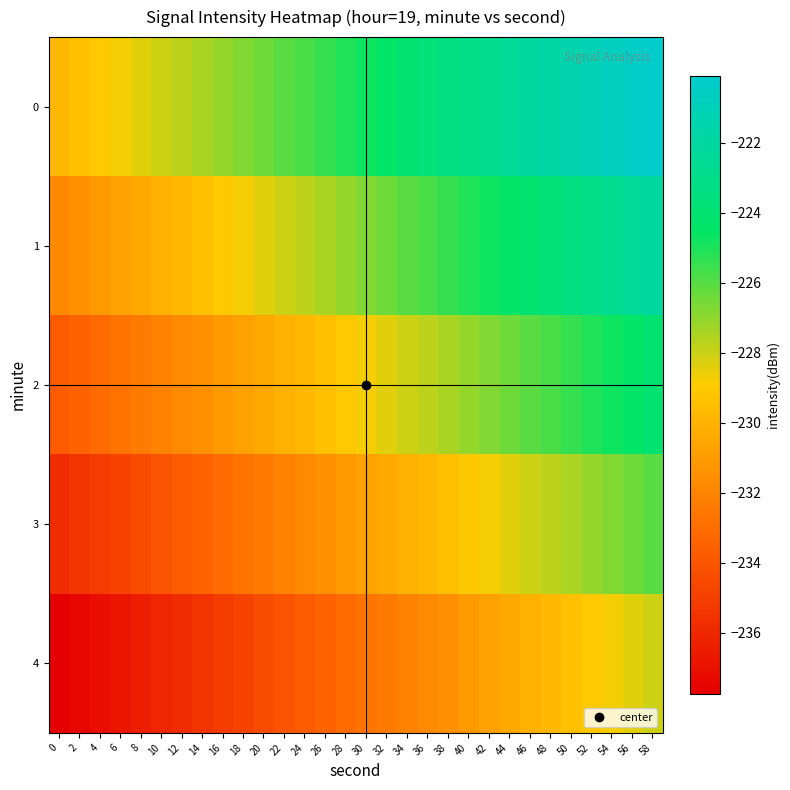

Rank the series by their average value, from highest to lowest.

0, 1, 2, 3, 4